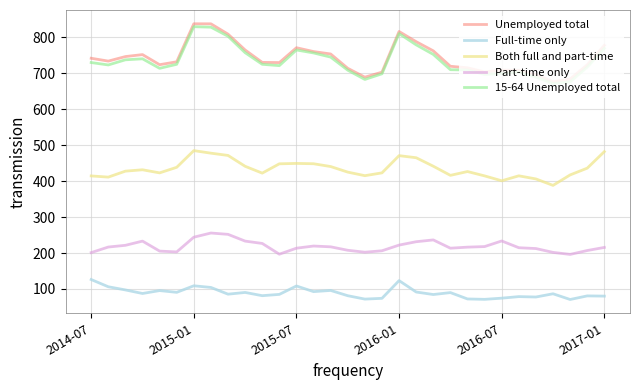

What is the minimum value for Part-time only?

196.1